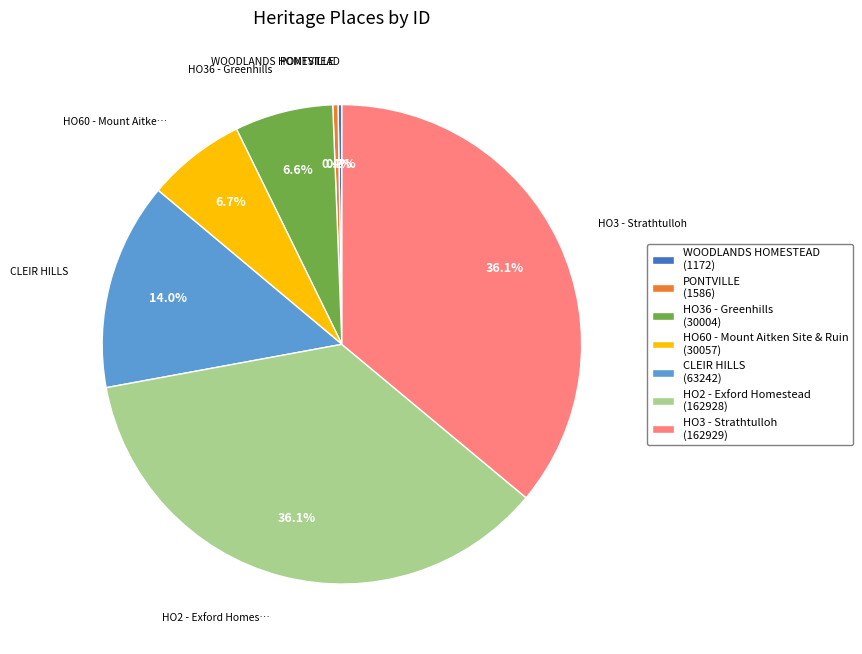

Is PONTVILLE the majority of the pie?

No